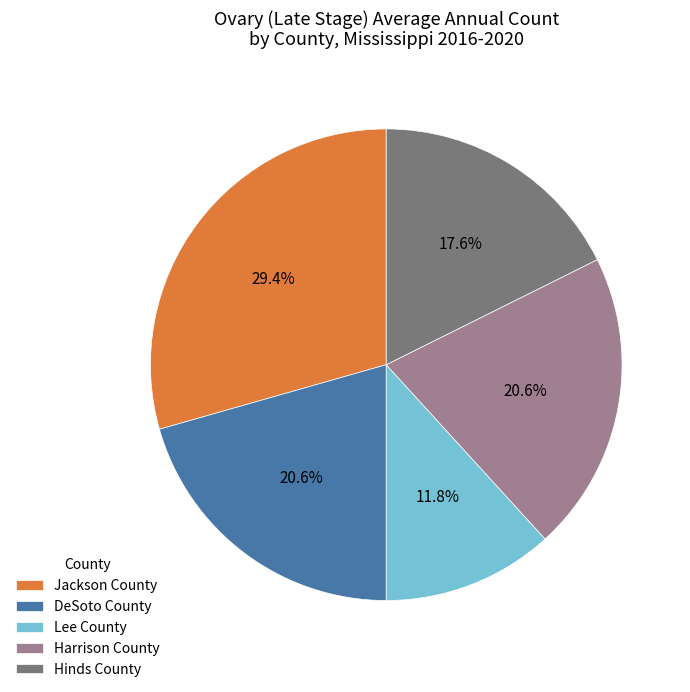

To the nearest percent, what is the combined percentage of Harrison County and DeSoto County?

41%